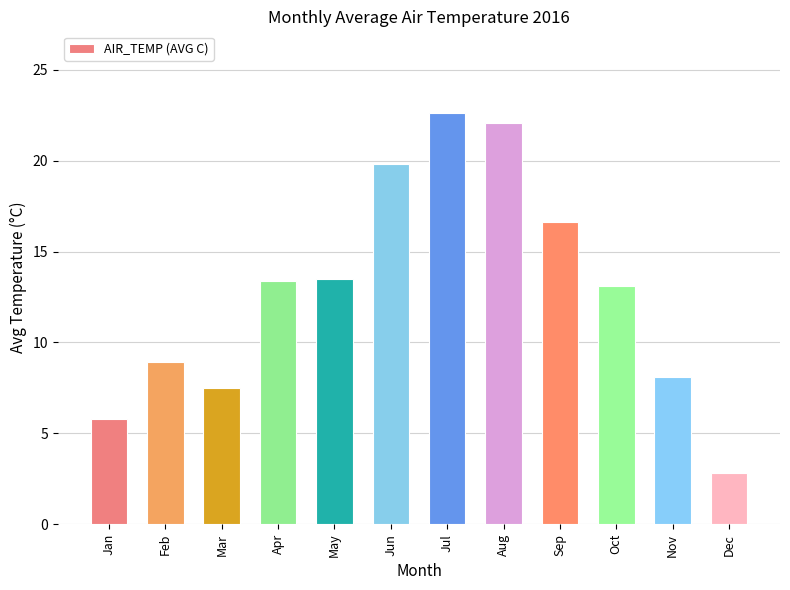

Count the number of categories in the chart.

12